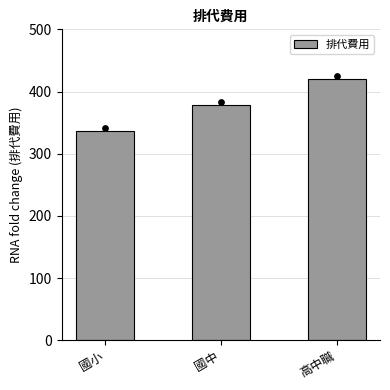

What is the change in value from 國中 to 高中職?

+42